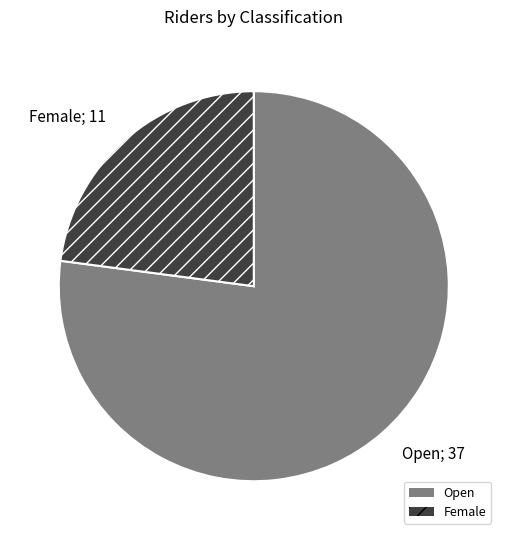

Which category has the biggest portion of the pie?

Open